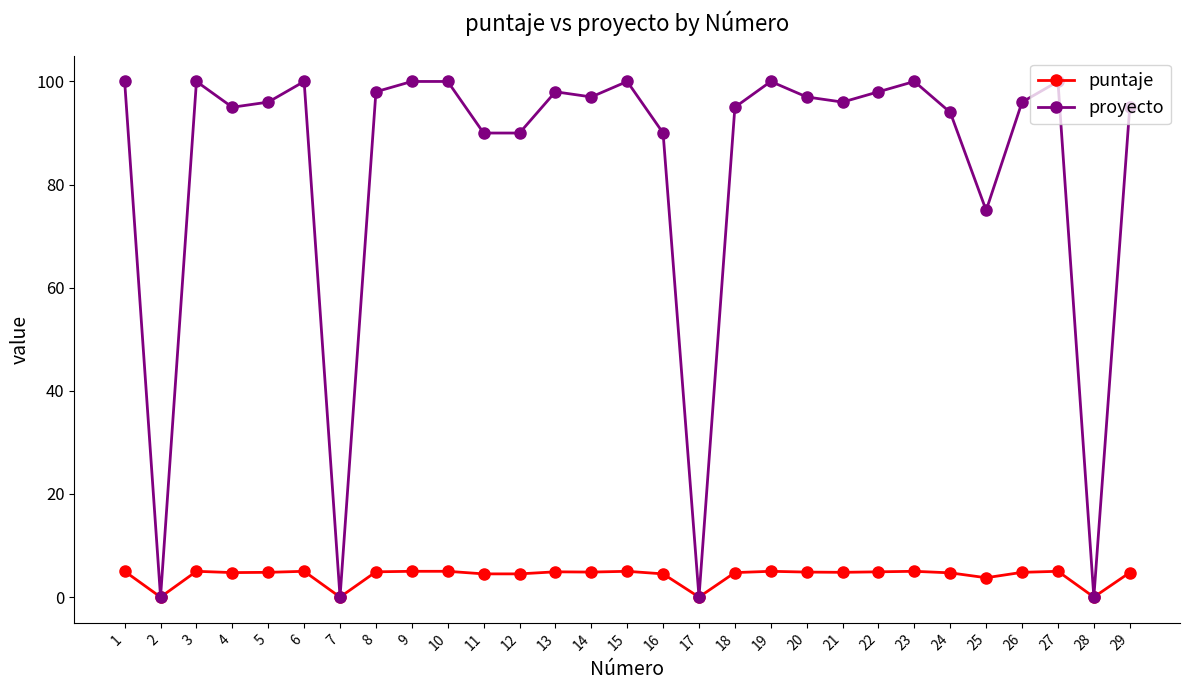

Which series has the largest total across all categories?

proyecto